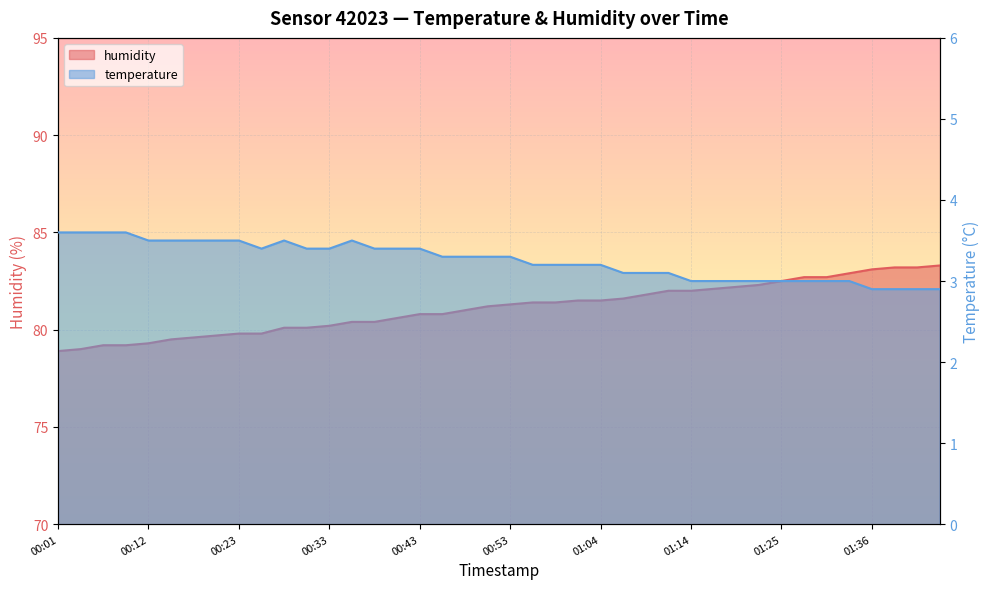

What position from the left is 01:41?

39